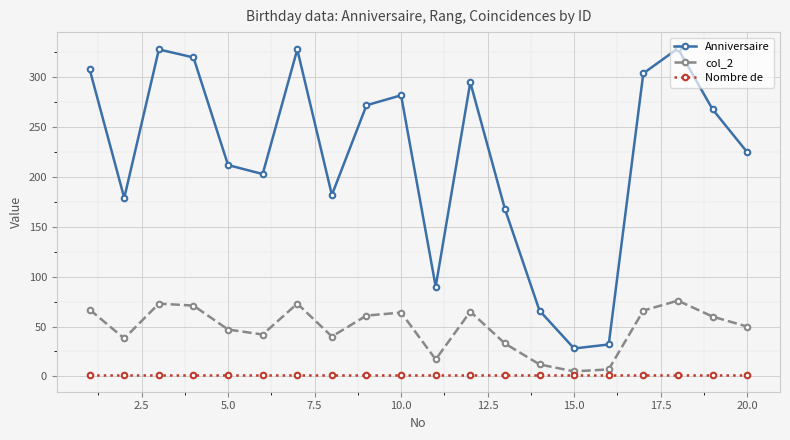

Which series has the largest total across all categories?

Anniversaire